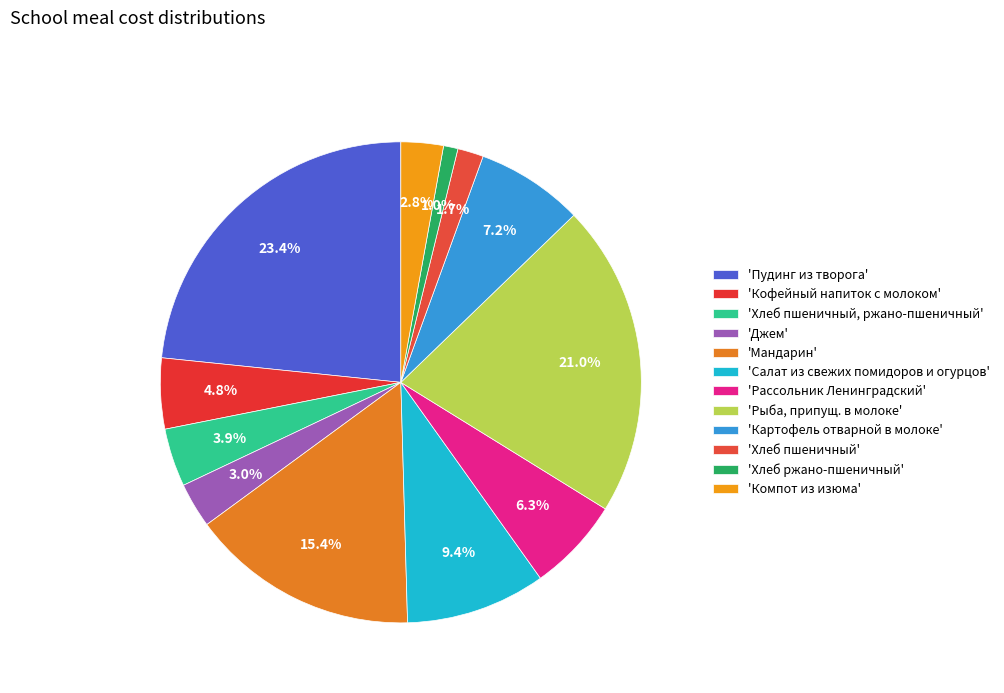

How many slices are in this pie chart?

12